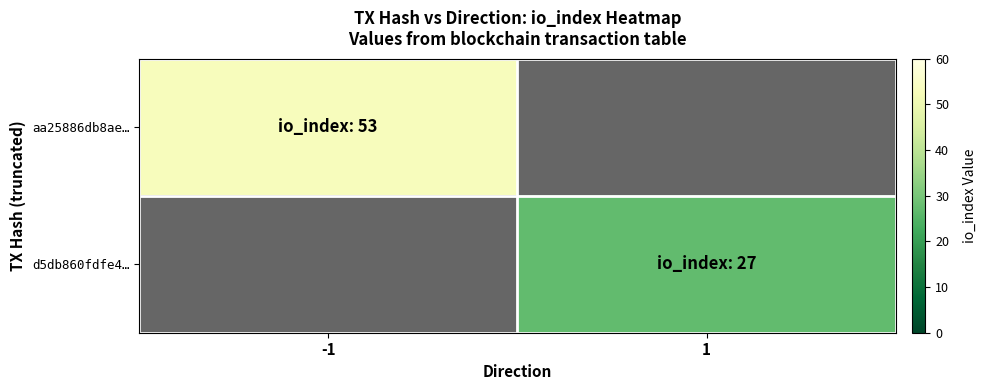

Rank the categories by aa25886db8ae… value from highest to lowest.

-1, 1